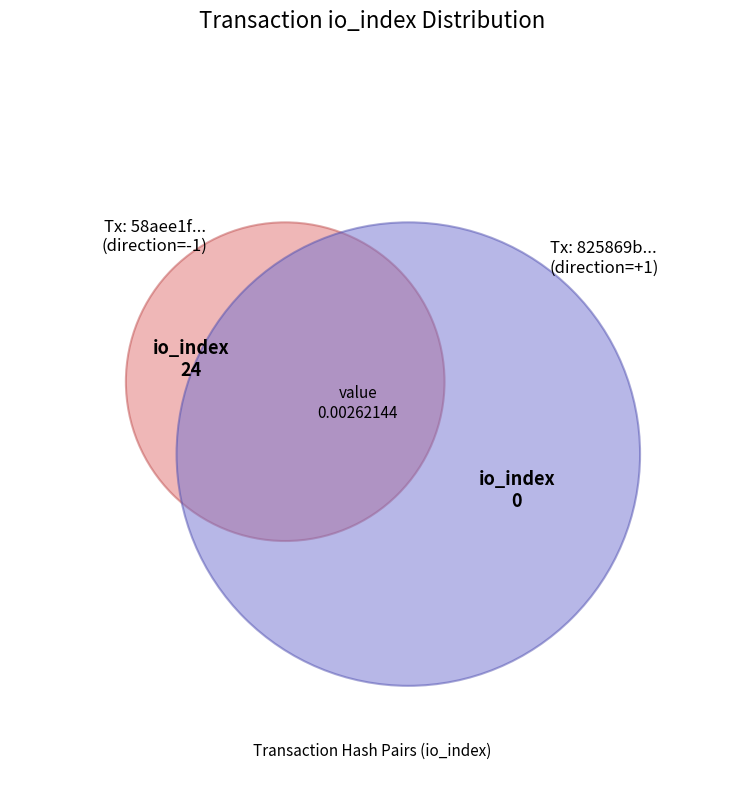

How many segments does this pie chart have?

2